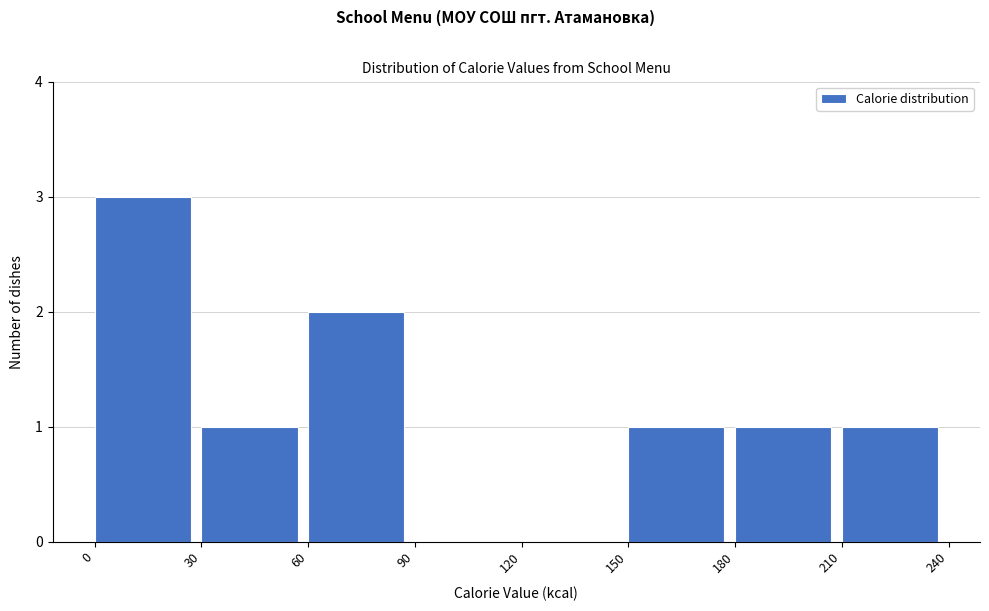

Reading left to right, transcribe this chart: for each bar, give the range it covers on the x-axis and its height. The values are not printed on the chart, so give them approximately, as read against the axis.

0 to 30: 3
30 to 60: 1
60 to 90: 2
90 to 120: 0
120 to 150: 0
150 to 180: 1
180 to 210: 1
210 to 240: 1